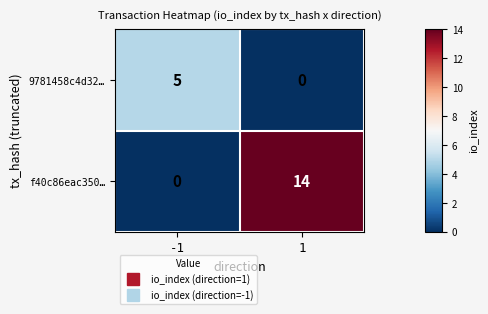

What is the difference between the highest and lowest values at 1?

14